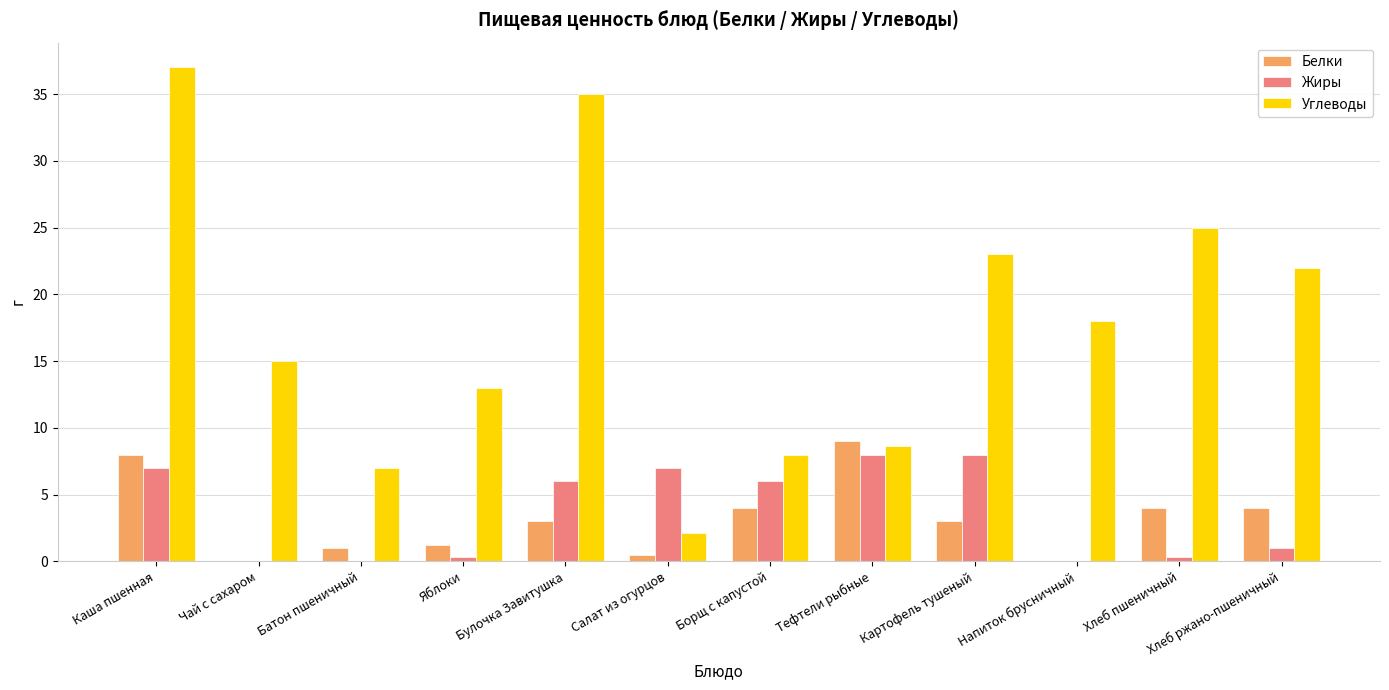

Are the bars horizontal?

No